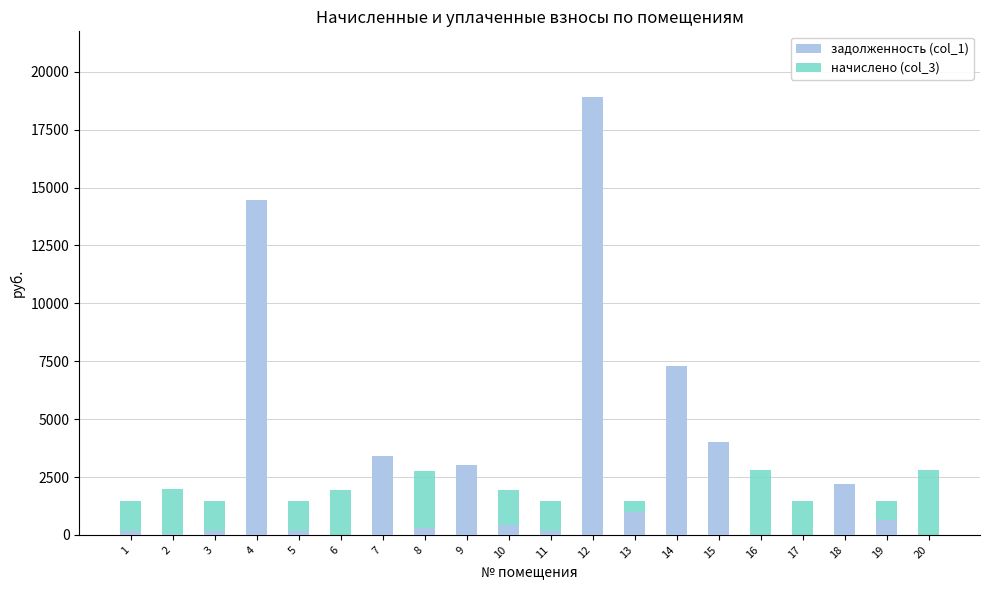

Is the value of задолженность (col_1) at 10 greater than the value of начислено (col_3) at 10?

No